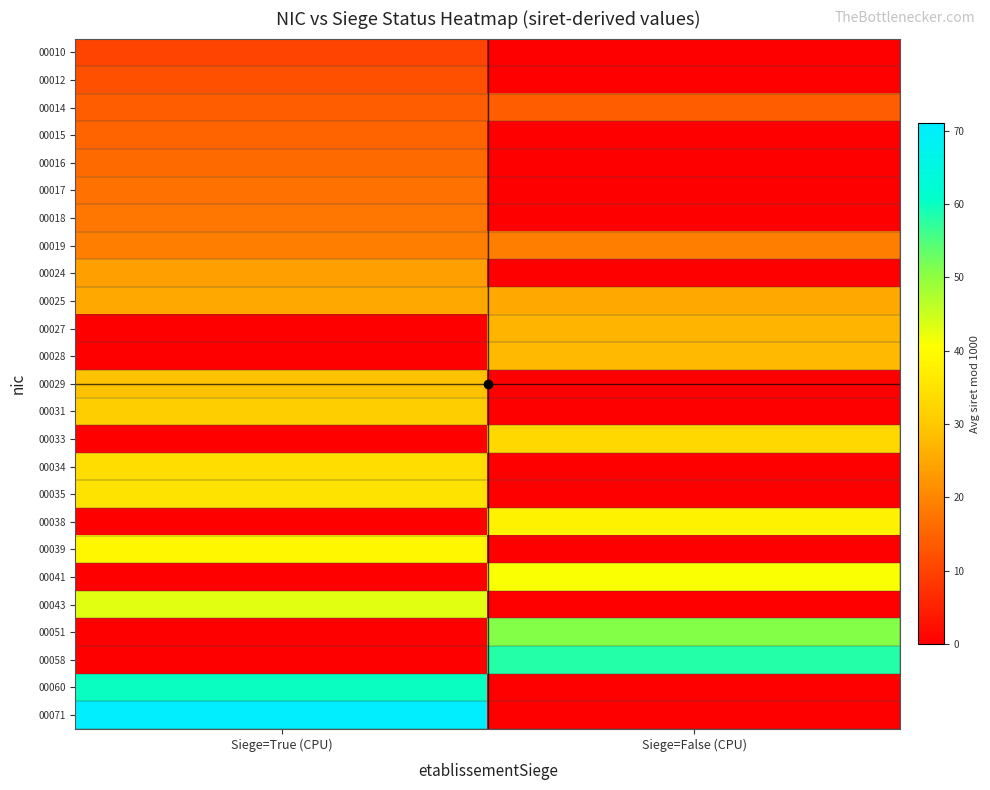

At which category is the sum across all series the highest?

Siege=True (CPU)